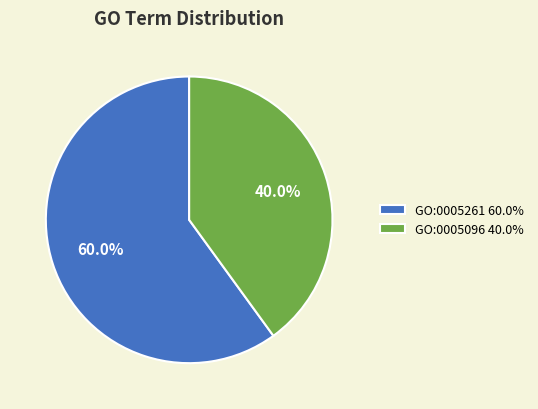

To the nearest percent, what is the average slice percentage?

50%